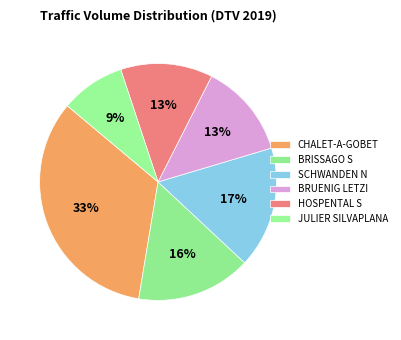

Count the number of slices in the pie.

6